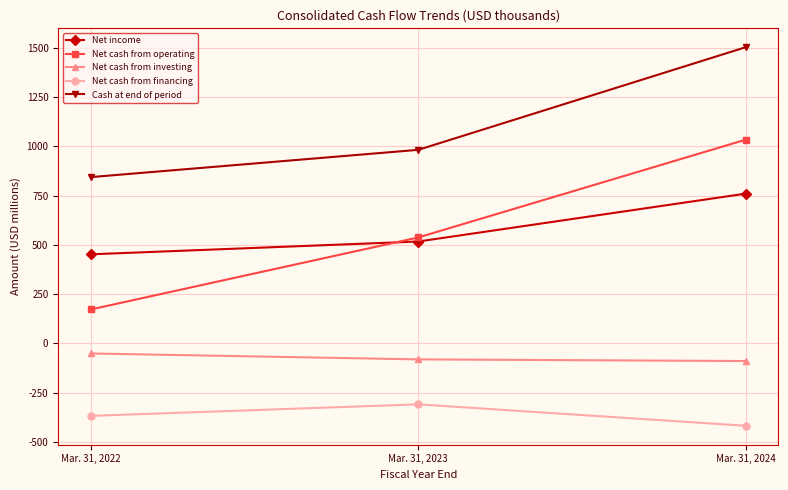

What is the minimum value shown in the chart?

-417.7